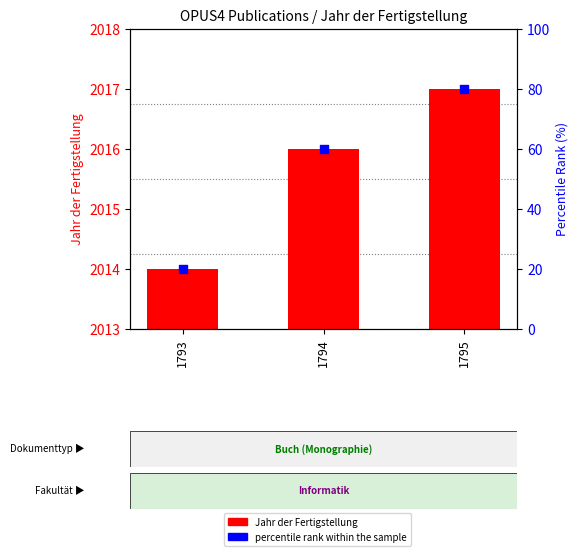

Which series has the widest spread of Y values?

percentile rank within the sample